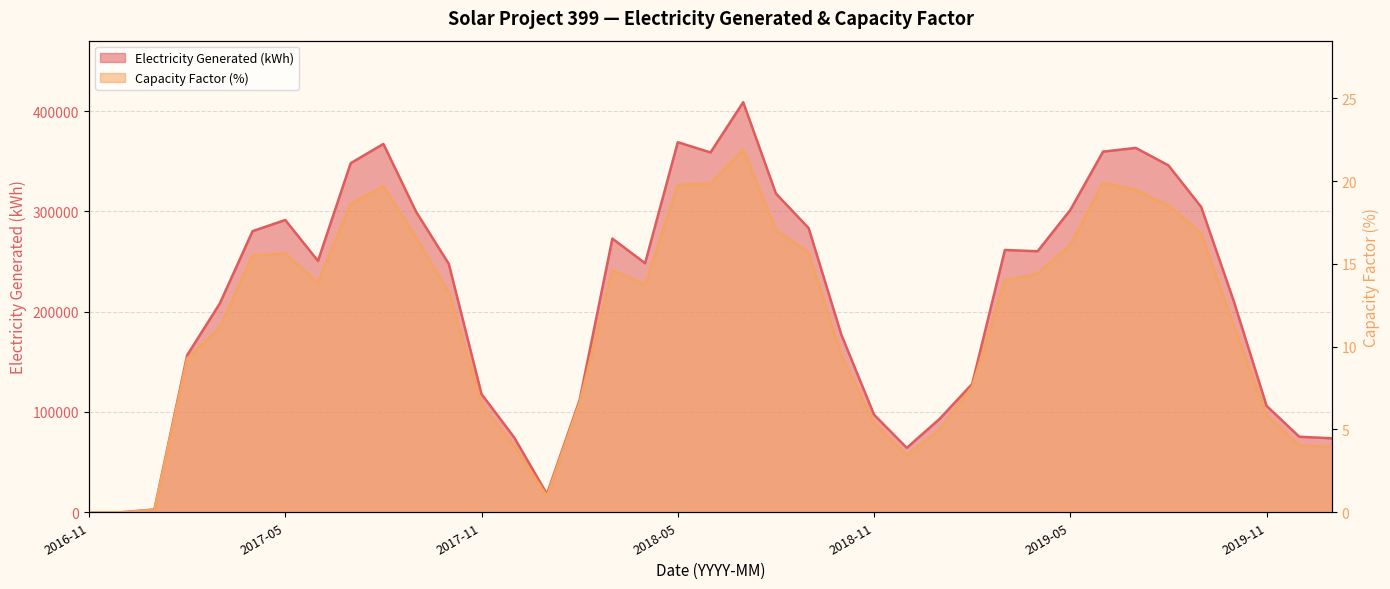

List the labels in order of Capacity Factor (%) value, smallest first.

2016-11, 2016-12, 2017-01, 2018-01, 2018-12, 2020-01, 2017-12, 2019-12, 2019-01, 2018-11, 2019-11, 2017-11, 2018-02, 2019-02, 2017-02, 2018-10, 2017-03, 2019-10, 2017-10, 2018-04, 2017-06, 2019-03, 2019-04, 2018-03, 2017-04, 2017-05, 2018-09, 2019-05, 2017-09, 2019-09, 2018-08, 2019-08, 2017-07, 2019-07, 2017-08, 2018-05, 2018-06, 2019-06, 2018-07